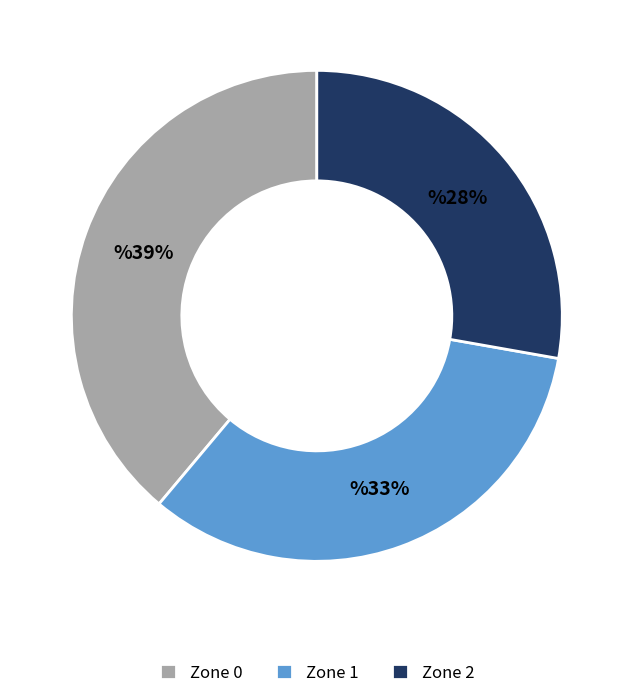

Count the number of slices in the pie.

3